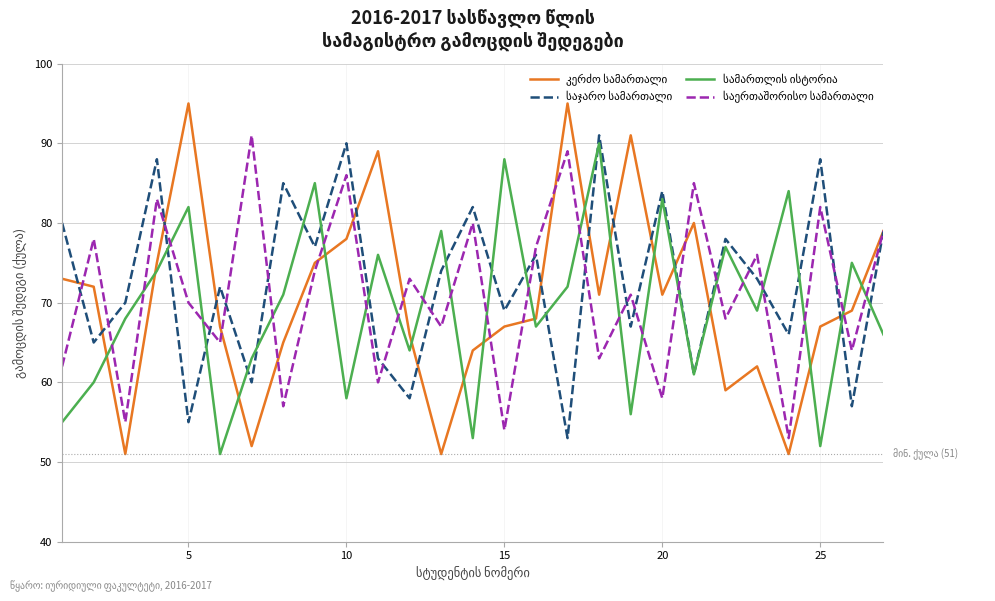

In საერთაშორისო სამართალი, how many points are lower than both neighbors (excluding endpoints)?

11